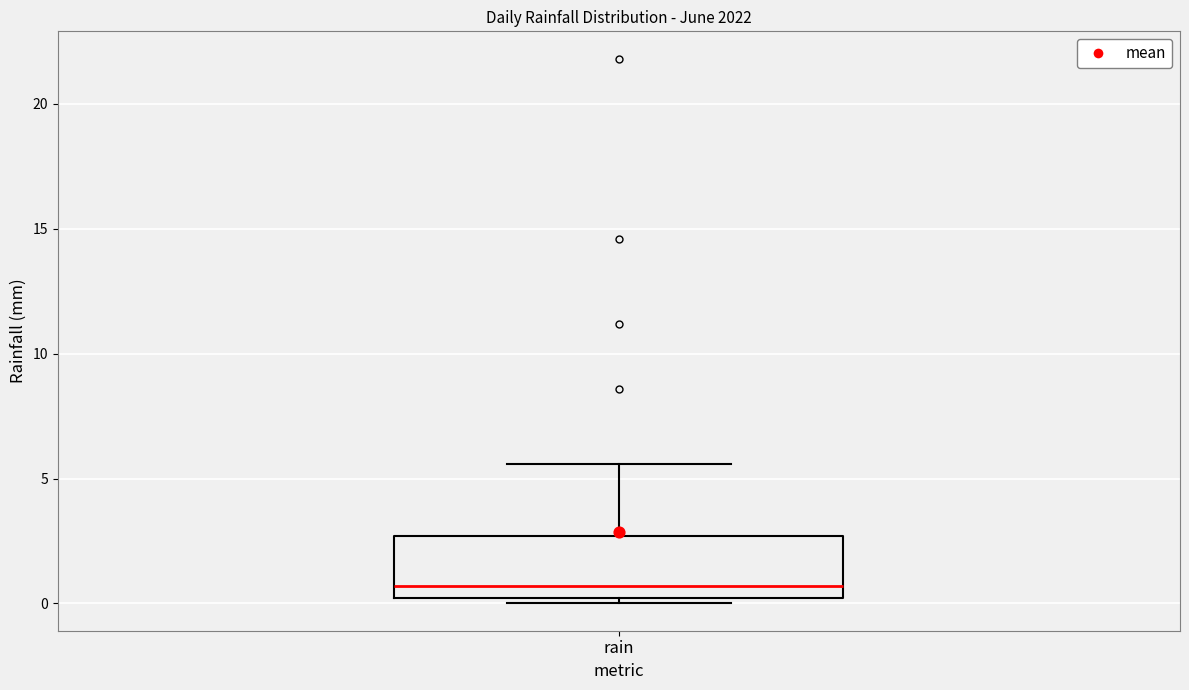

Transcribe this box plot: give where the median line is, the range the box spans, and where the two whiskers end, as read against the y-axis. The values are not printed on the chart, so give them approximately, as read against the axis.

median 0.5, box 0.0 to 2.5, whiskers 0.0 (just below the box's lower edge) to 5.5